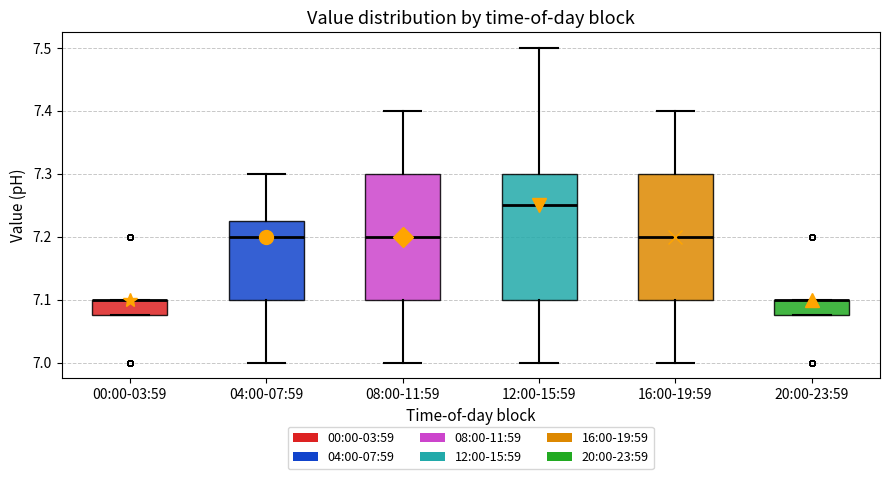

Reading left to right, read every box against the y-axis: the position of its median line, the range the box covers, and the ends of its whiskers. The values are not printed on the chart, so give them approximately, as read against the axis.

00:00-03:59: median 7.10 (drawn on the box's upper edge), box 7.08 to 7.10, whiskers 7.08 to 7.10
04:00-07:59: median 7.20, box 7.10 to 7.23, whiskers 7.00 to 7.30
08:00-11:59: median 7.20, box 7.10 to 7.30, whiskers 7.00 to 7.40
12:00-15:59: median 7.25, box 7.10 to 7.30, whiskers 7.00 to 7.50
16:00-19:59: median 7.20, box 7.10 to 7.30, whiskers 7.00 to 7.40
20:00-23:59: median 7.10 (drawn on the box's upper edge), box 7.08 to 7.10, whiskers 7.08 to 7.10